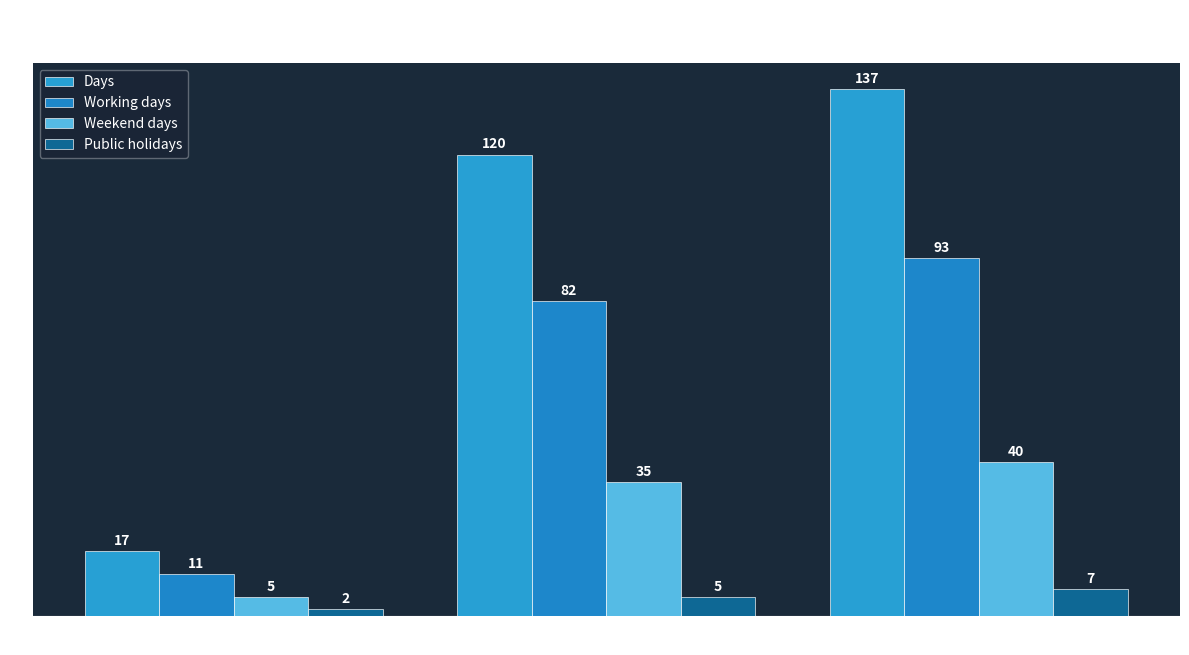

At which label is Days closest to 77?

2023